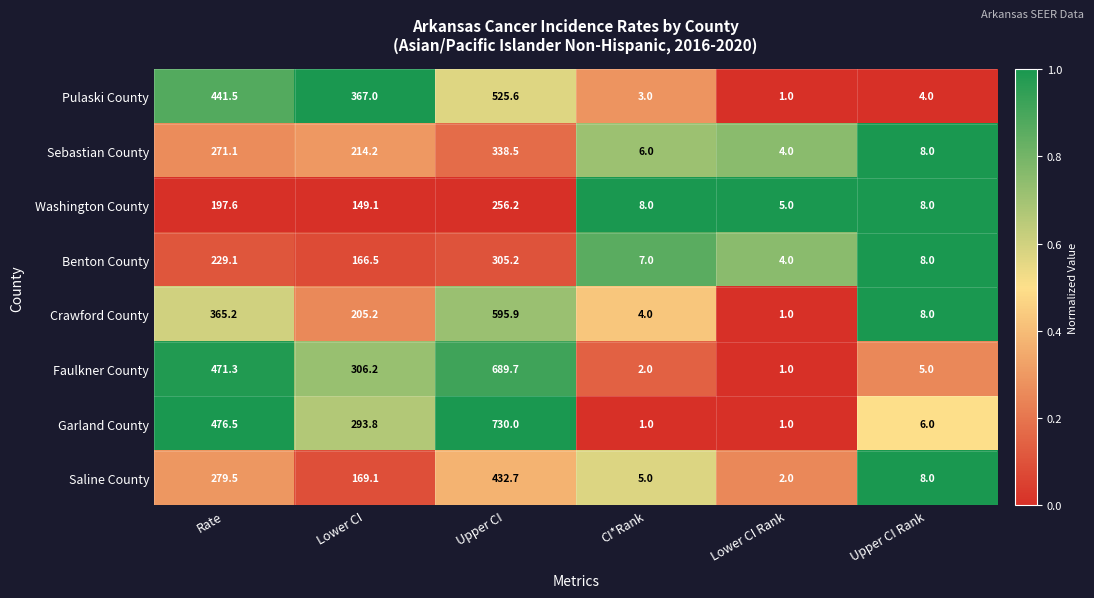

What is the maximum value for Saline County?

432.7